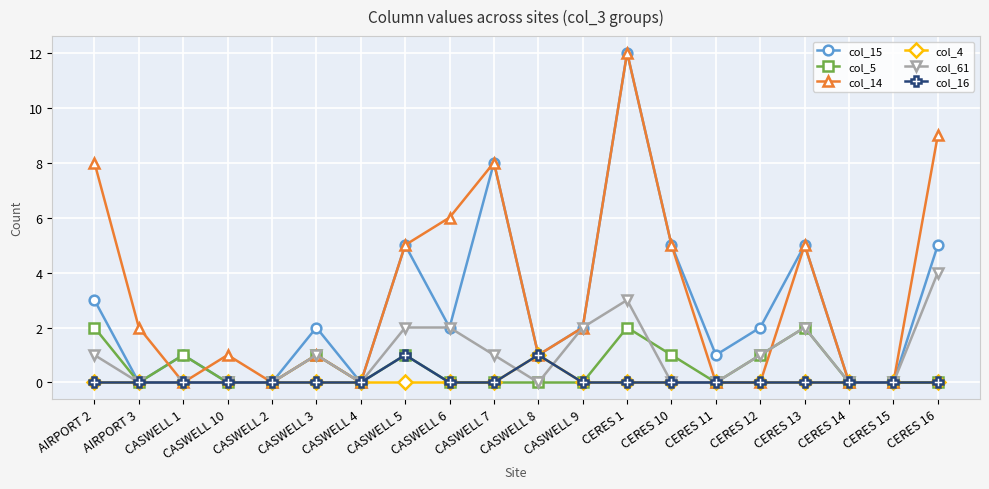

In col_15, how many points are higher than both neighbors (excluding endpoints)?

6